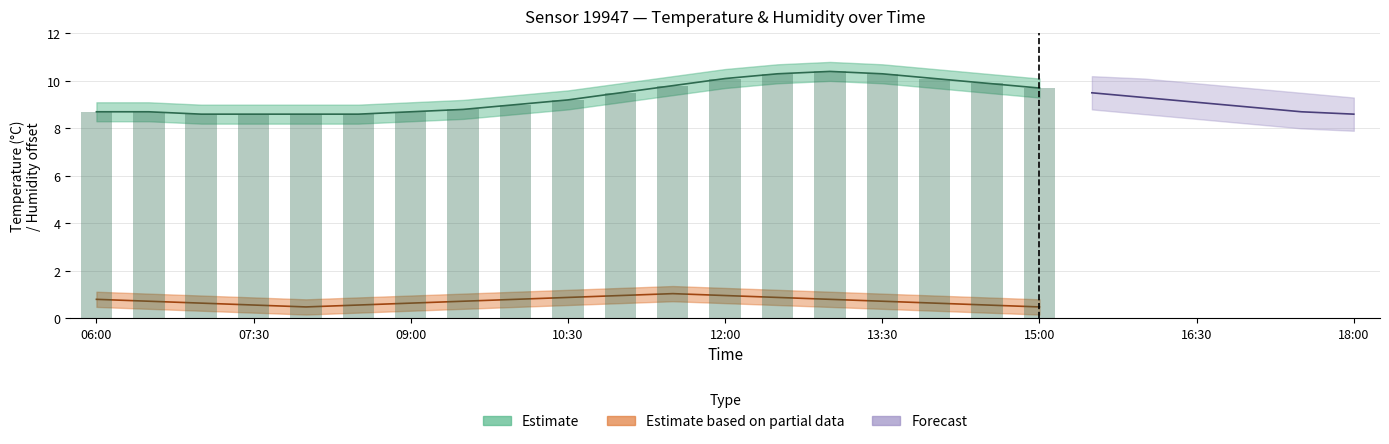

What is the value of the temperature_upper bar at the 18th from the left?

9.9